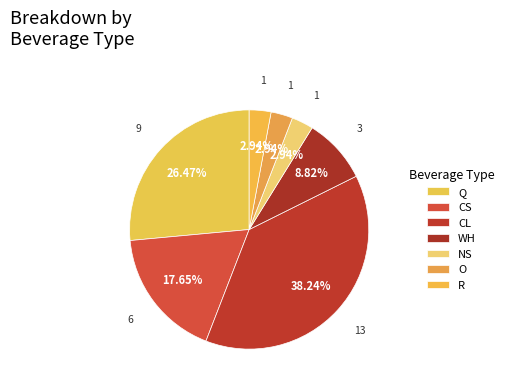

Is there a majority slice in this chart?

No